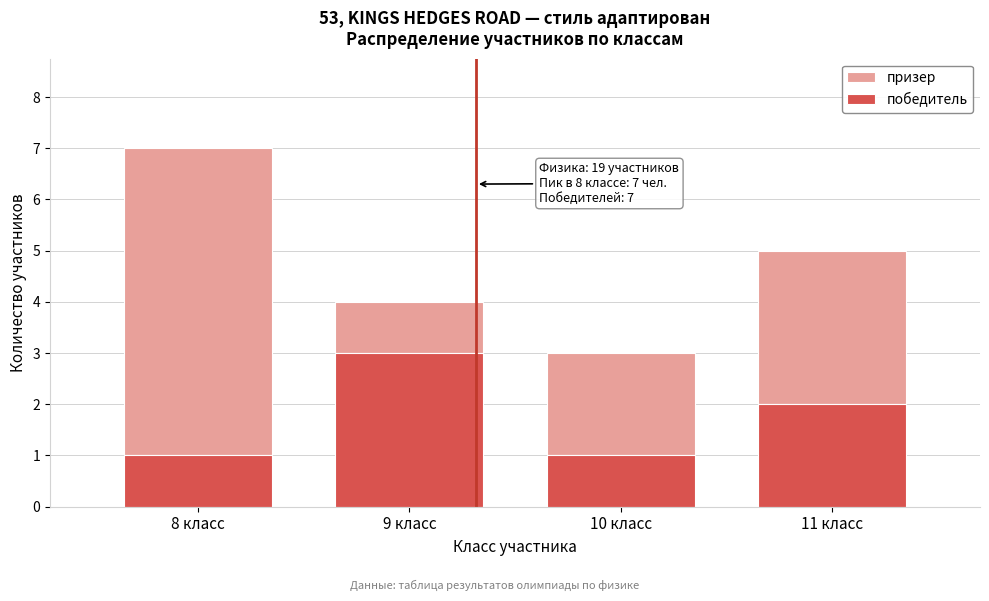

Reading right to left, transcribe the values for победитель.

2	1	3	1